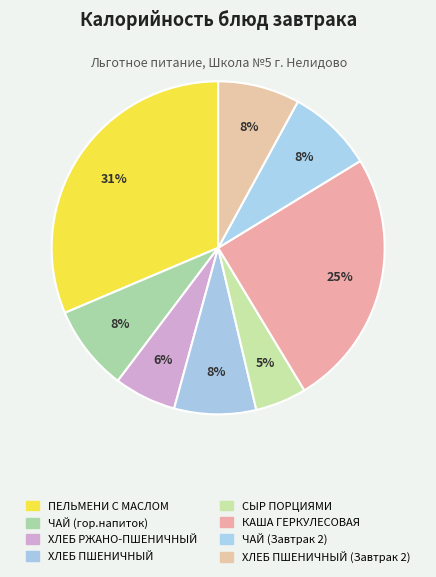

How many segments does this pie chart have?

8